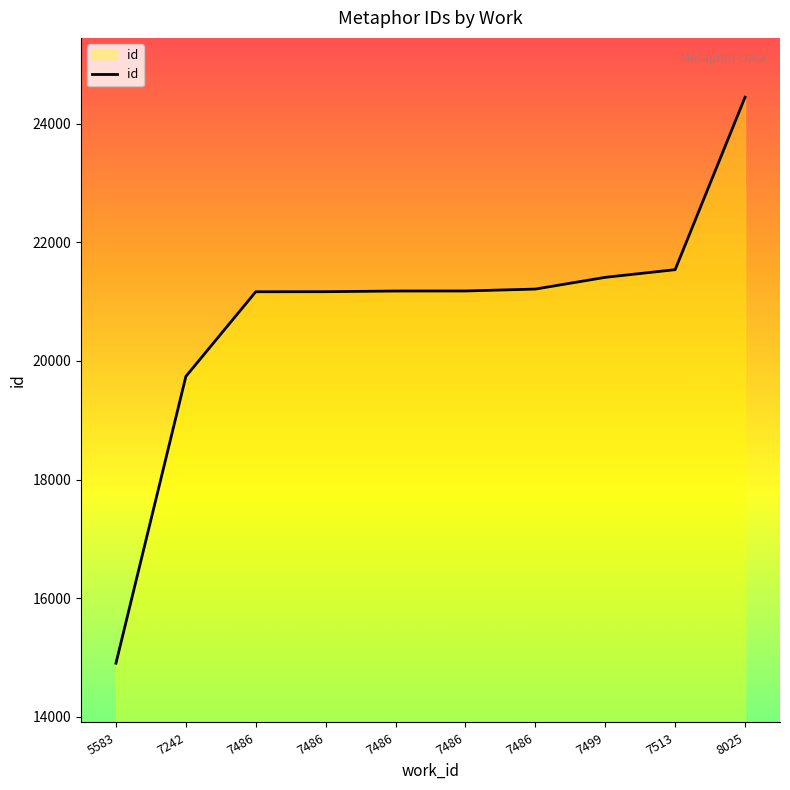

Rank the categories by value from lowest to highest.

5583, 7242, 7486, 7486, 7486, 7486, 7486, 7499, 7513, 8025